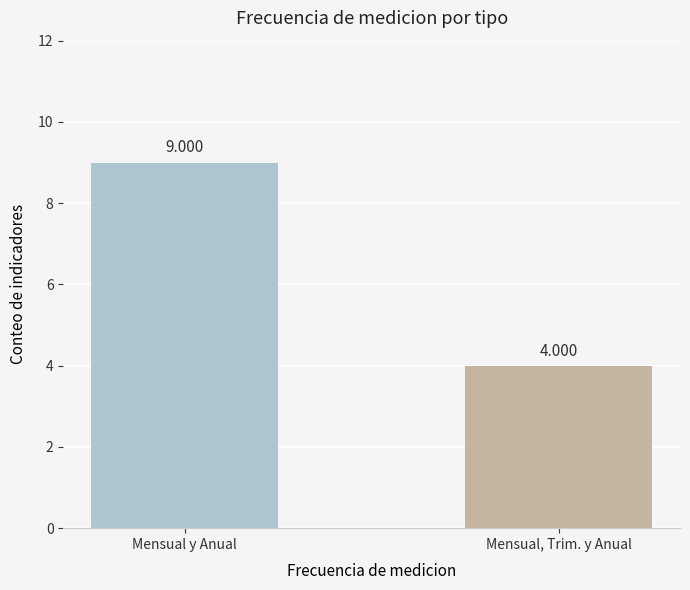

What is the sum of the values at Mensual y Anual and Mensual, Trim. y Anual?

13